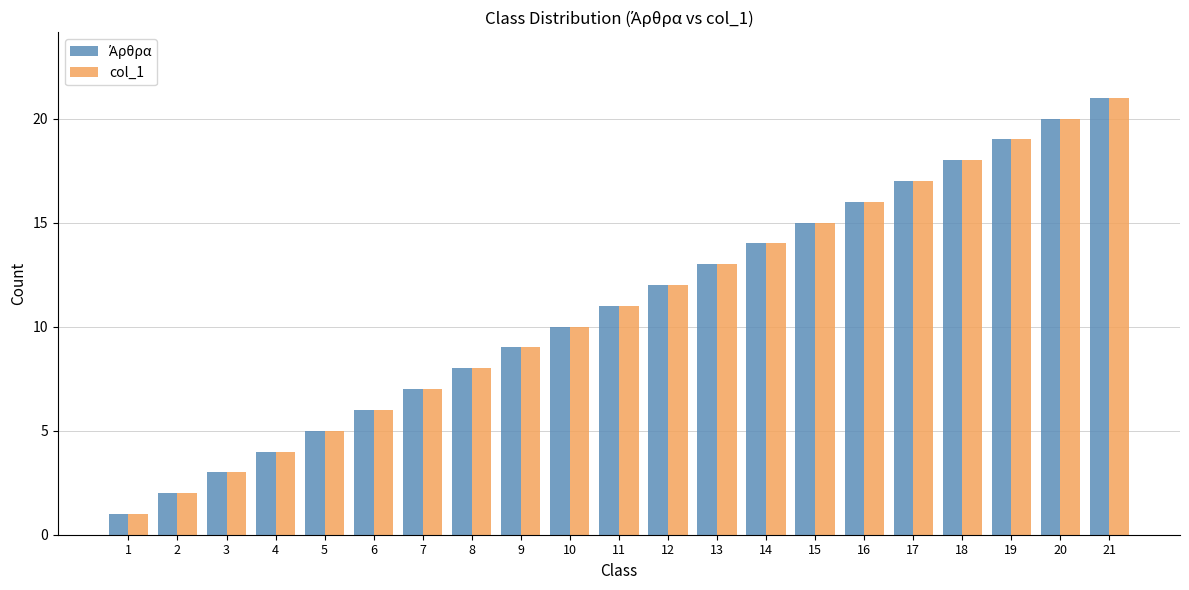

Rank the categories by col_1 value from lowest to highest.

1, 2, 3, 4, 5, 6, 7, 8, 9, 10, 11, 12, 13, 14, 15, 16, 17, 18, 19, 20, 21